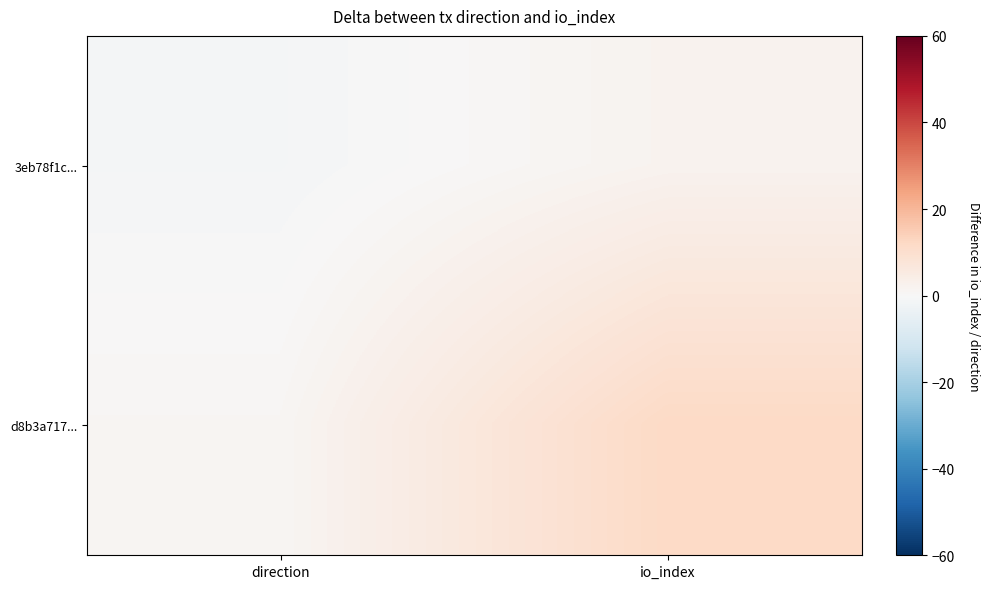

Count the number of categories in the chart.

2